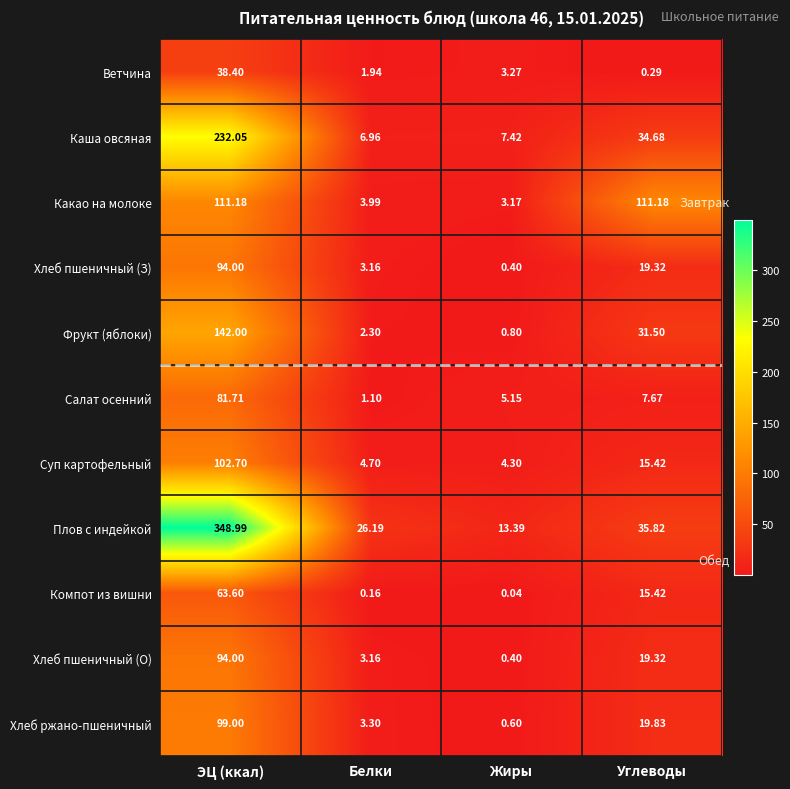

List the labels in order of Плов с индейкой value, smallest first.

Жиры, Белки, Углеводы, ЭЦ (ккал)